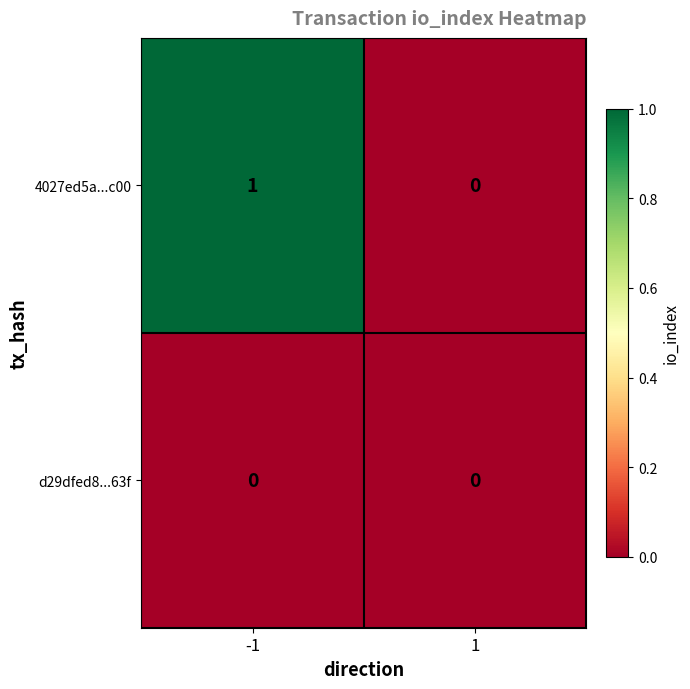

List the series in order of their peak value, highest first.

4027ed5a...c00, d29dfed8...63f